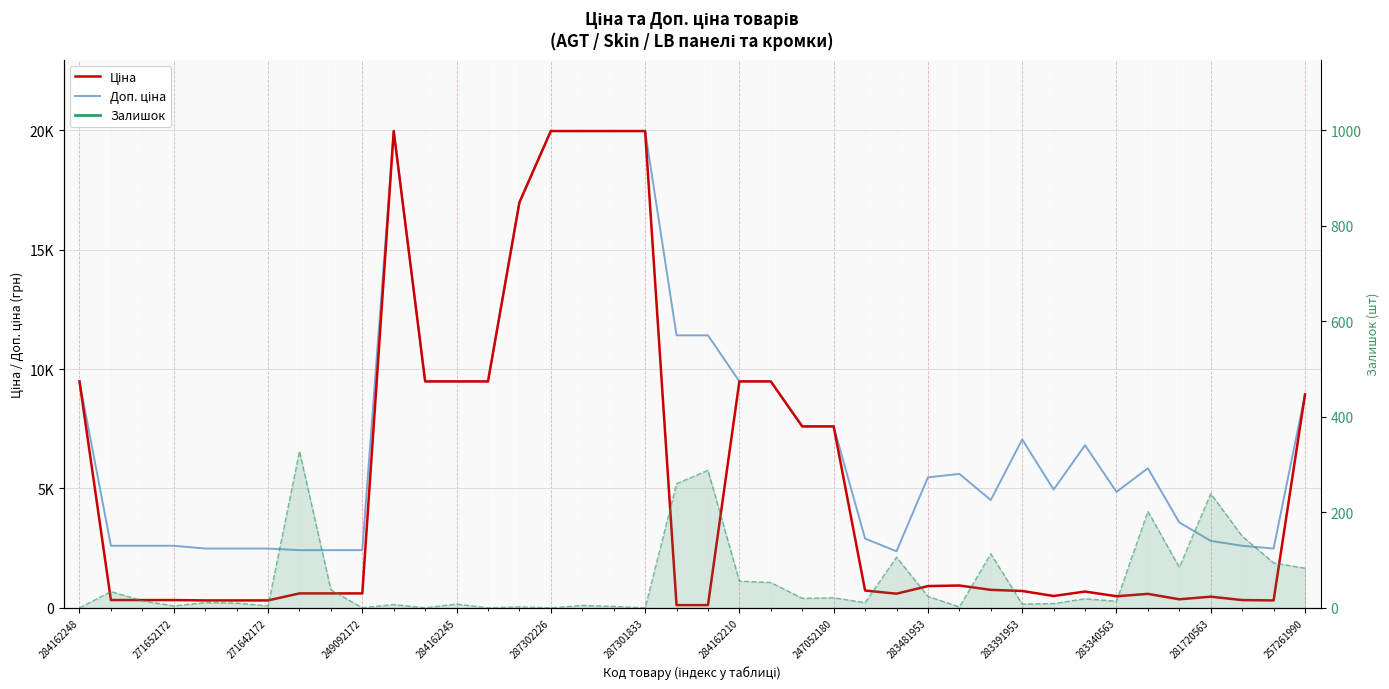

True or false: Доп. ціна and Ціна cross at least once.

False